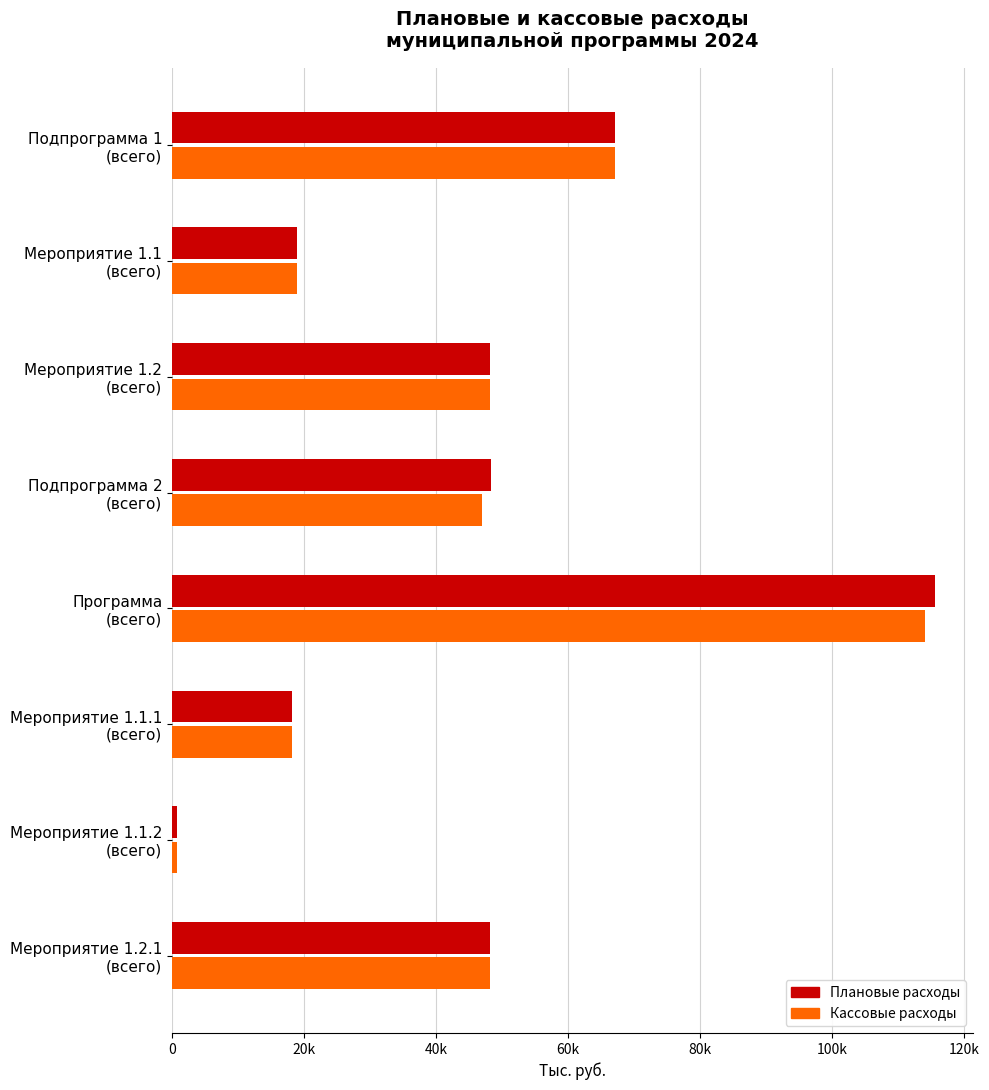

What are all the series names shown in the legend?

Плановые расходы, Кассовые расходы